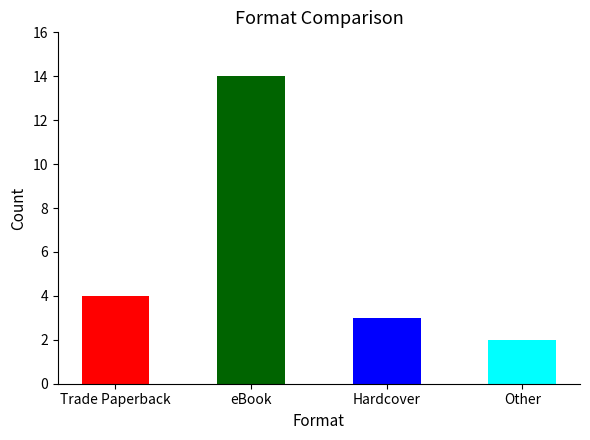

What is the value of the 4th bar from the left?

2